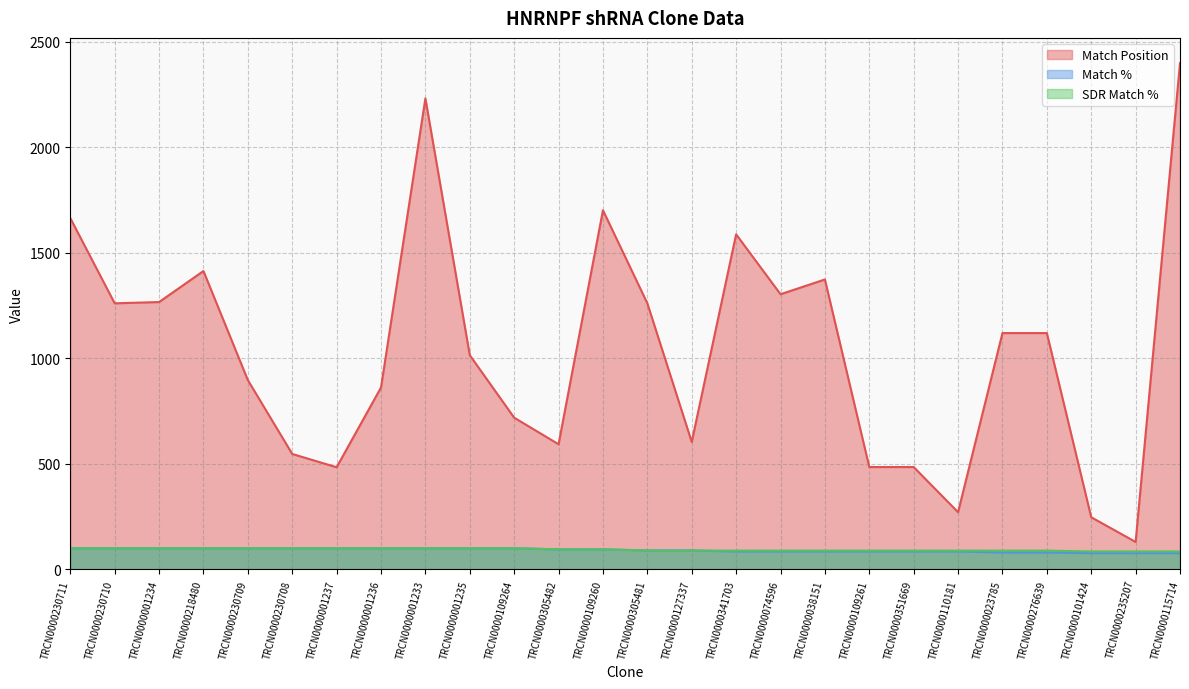

At which category does the chart reach its peak across all series?

TRCN0000115714